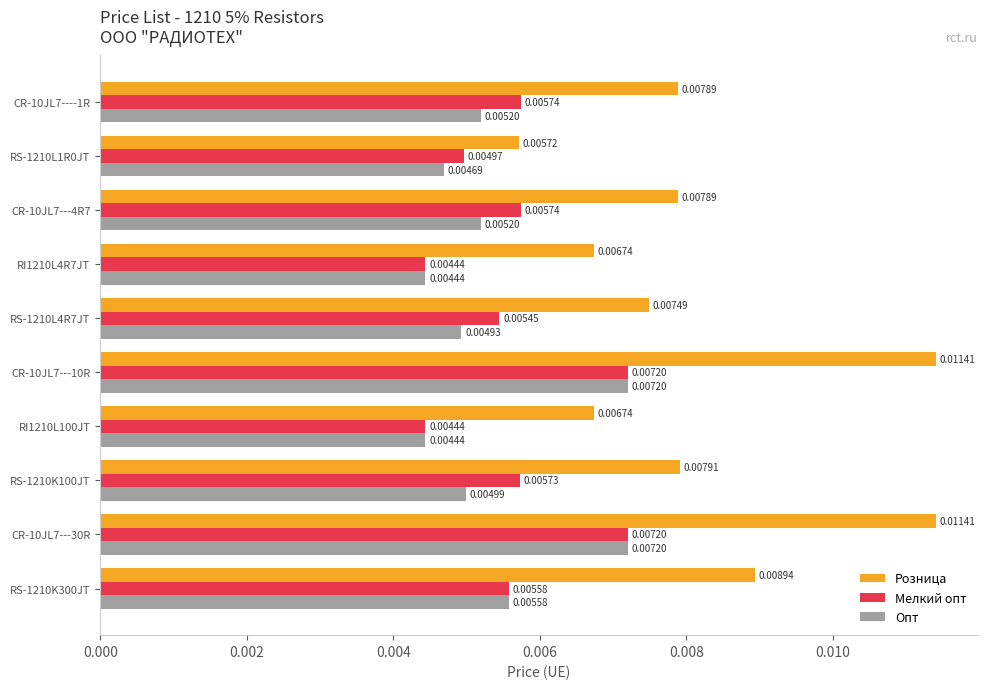

Which series has the widest spread of values?

Розница